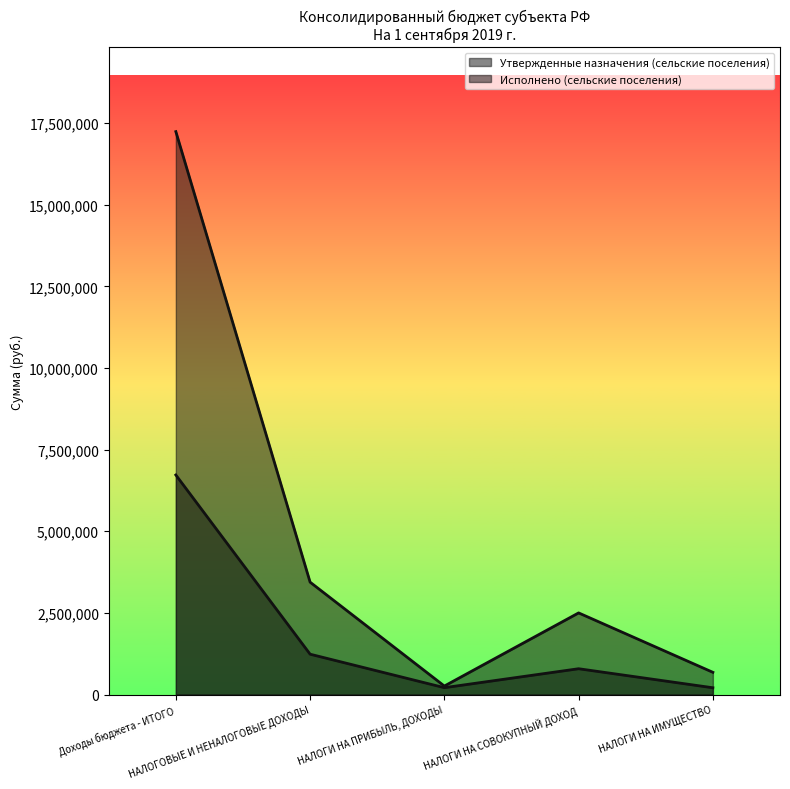

What is the greatest value displayed?

17236440.3